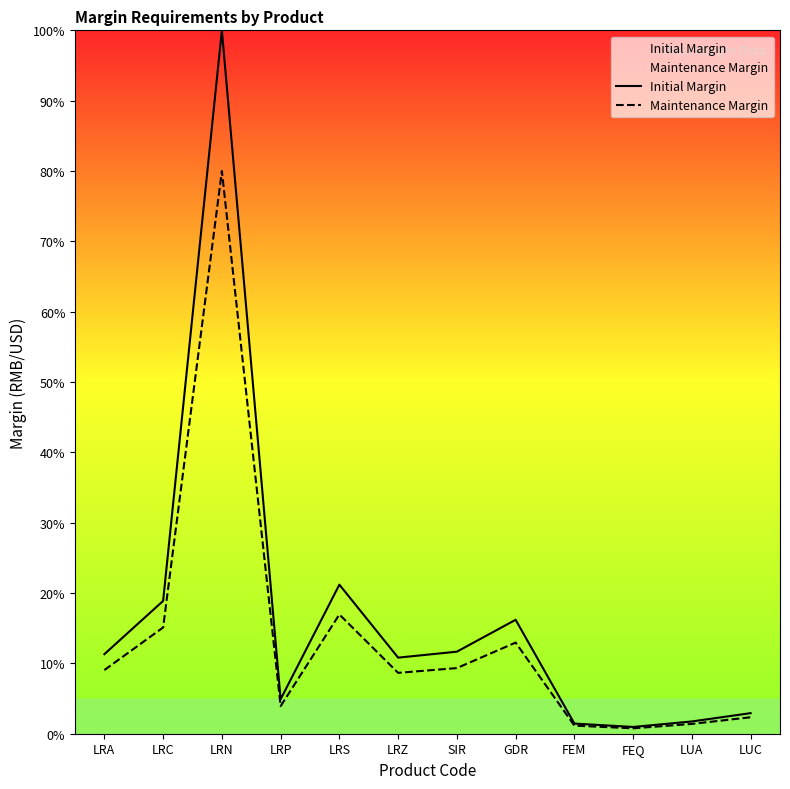

How many categories are shown in the chart?

12